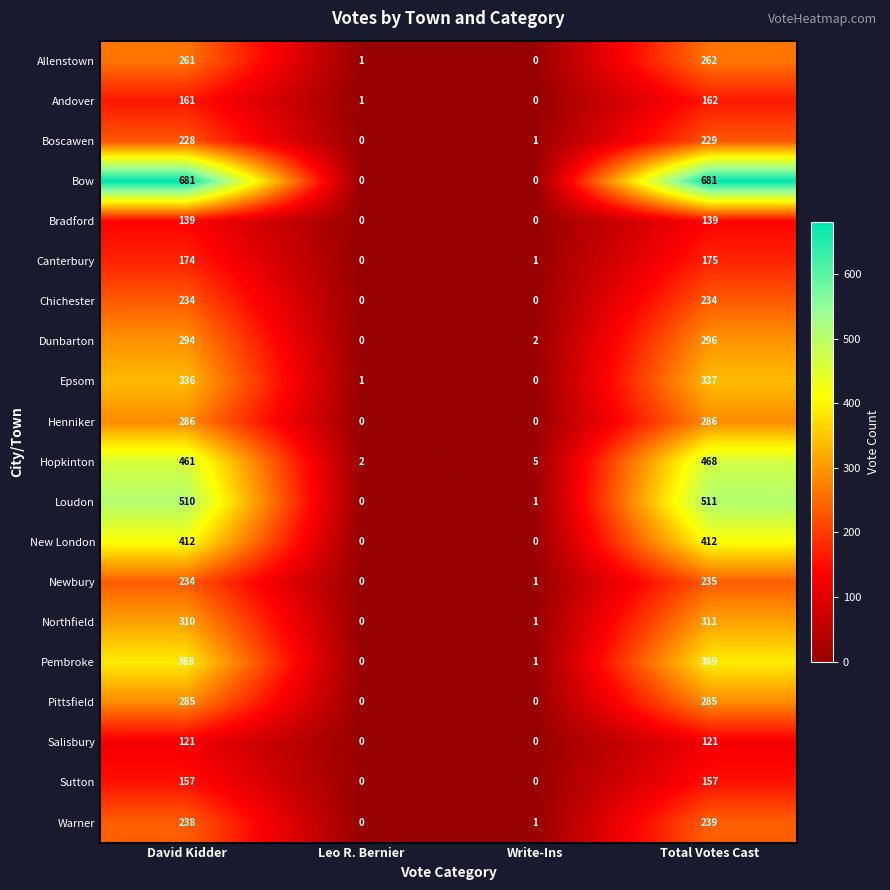

Which series has the largest total across all categories?

Bow